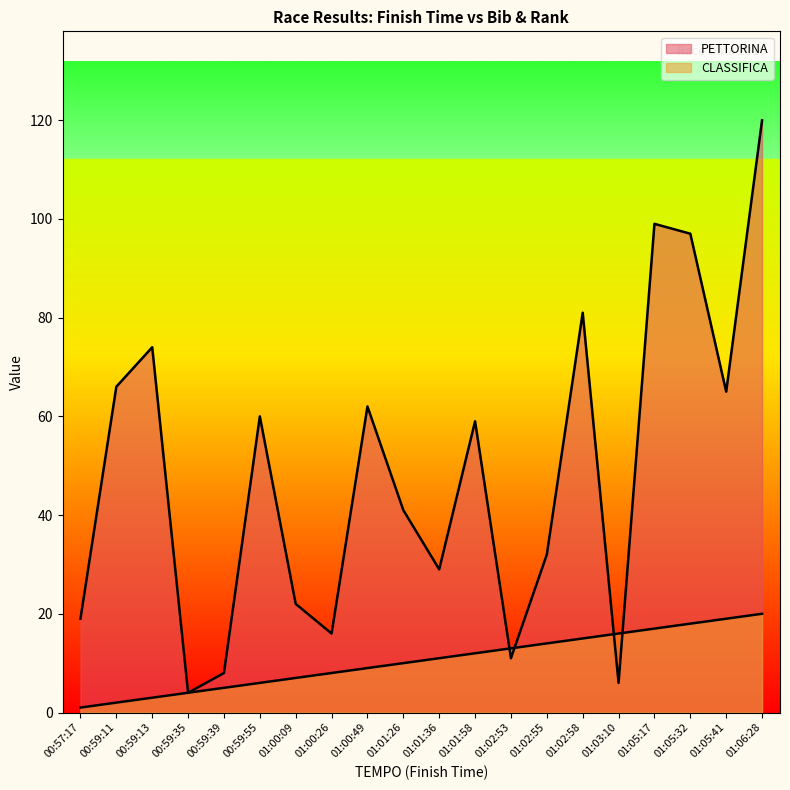

What is the difference between the maximum and minimum values in the PETTORINA series?

116